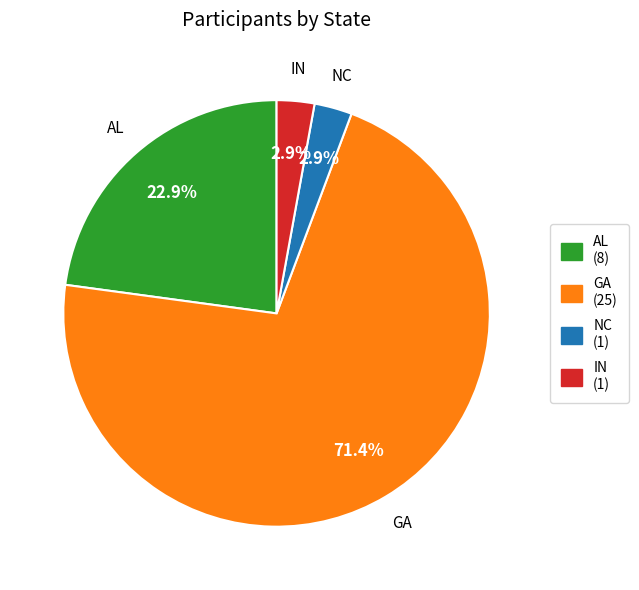

Is it true that GA is 56% of the pie?

False